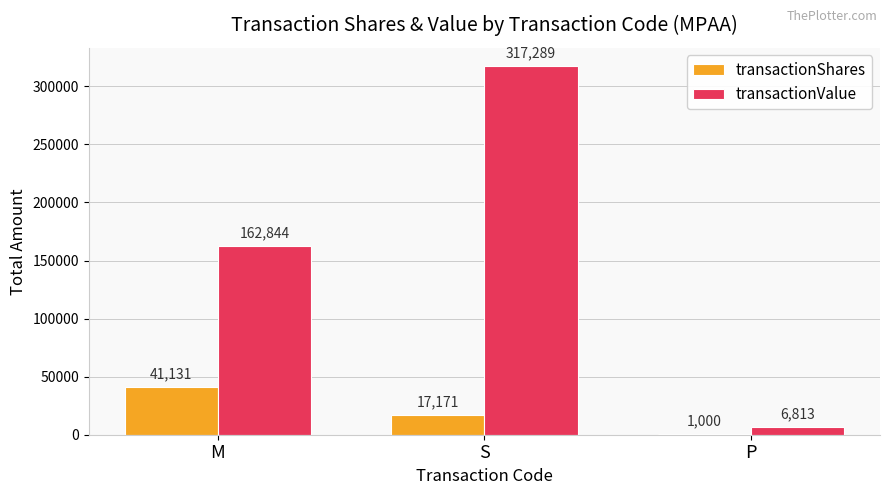

At which label is transactionShares closest to 21065?

S